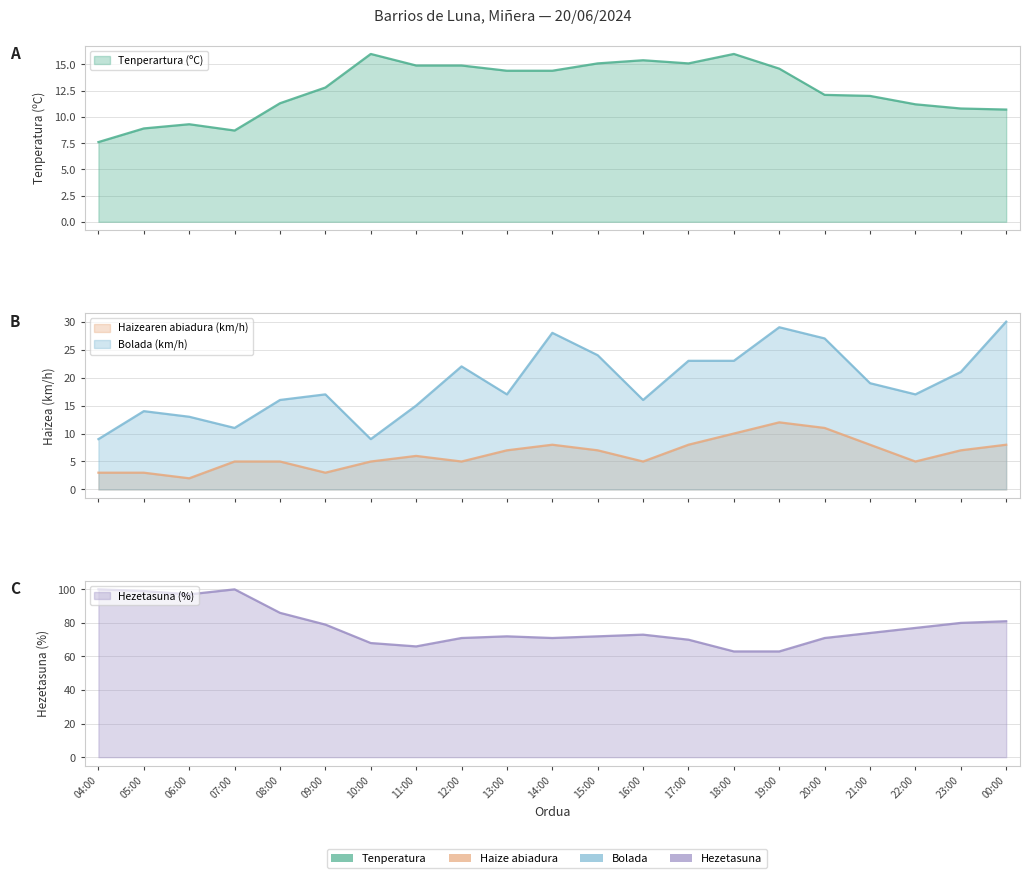

What is the label of the 4th point from the left?

07:00